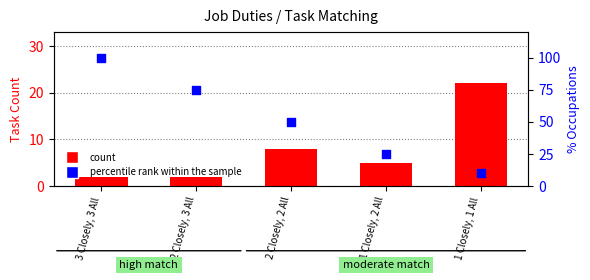

Which series has the largest total across all categories?

percentile rank within the sample